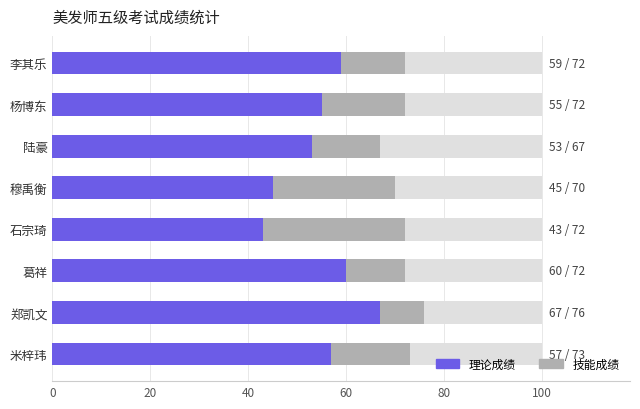

At how many categories does at least one series exceed 54?

8